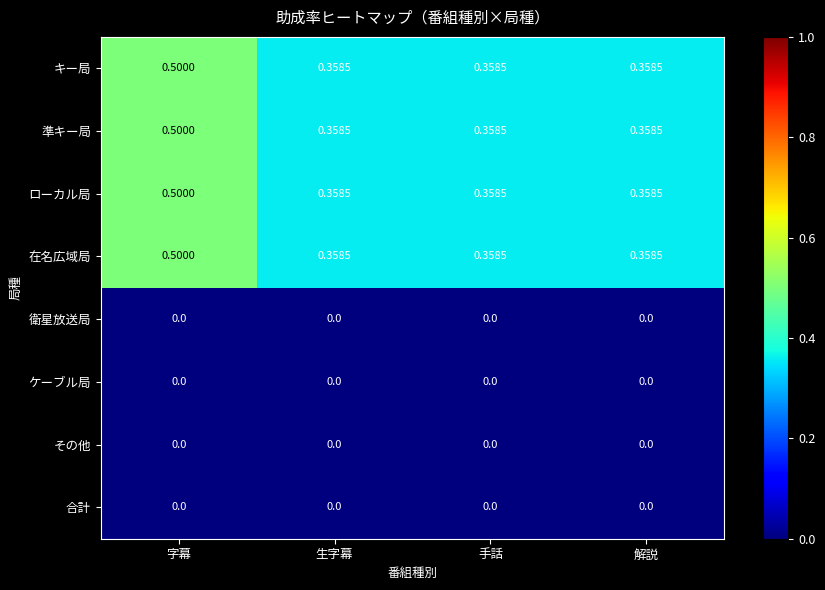

At which category is the sum across all series the highest?

字幕